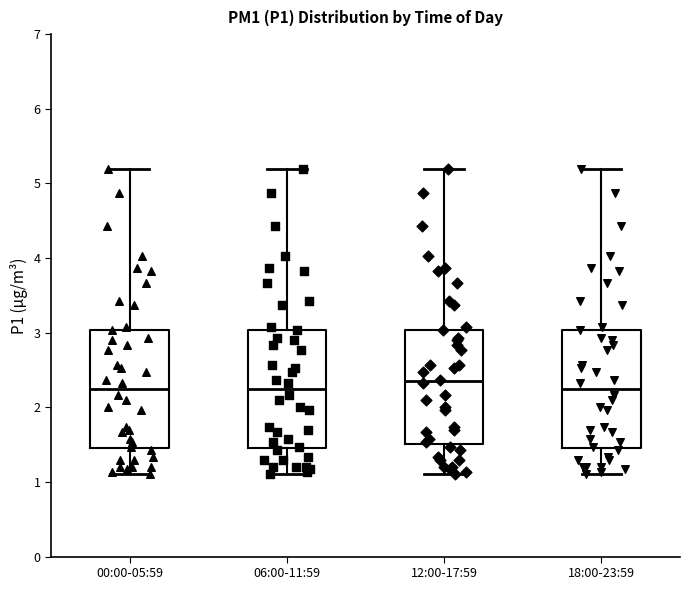

Reading left to right, transcribe this box plot: for each box, give where its median line is, the range the box spans, and where its two whiskers end, as read against the y-axis. The values are not printed on the chart, so give them approximately, as read against the axis.

00:00-05:59: median 2.3, box 1.5 to 3.0, whiskers 1.1 to 5.2
06:00-11:59: median 2.3, box 1.5 to 3.0, whiskers 1.1 to 5.2
12:00-17:59: median 2.4, box 1.5 to 3.0, whiskers 1.1 to 5.2
18:00-23:59: median 2.3, box 1.5 to 3.0, whiskers 1.1 to 5.2